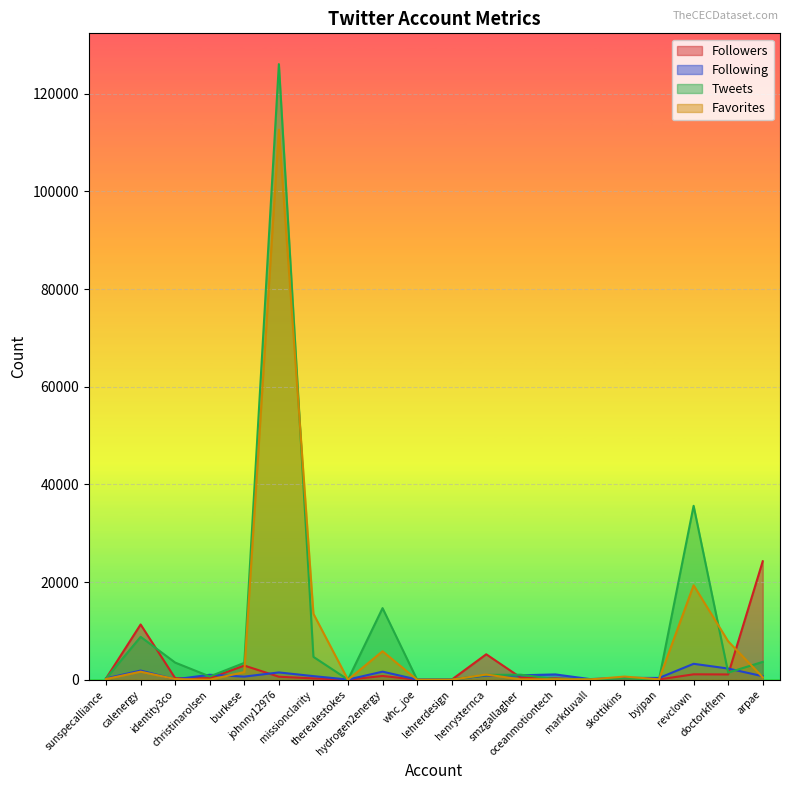

Which series has the largest total across all categories?

Tweets